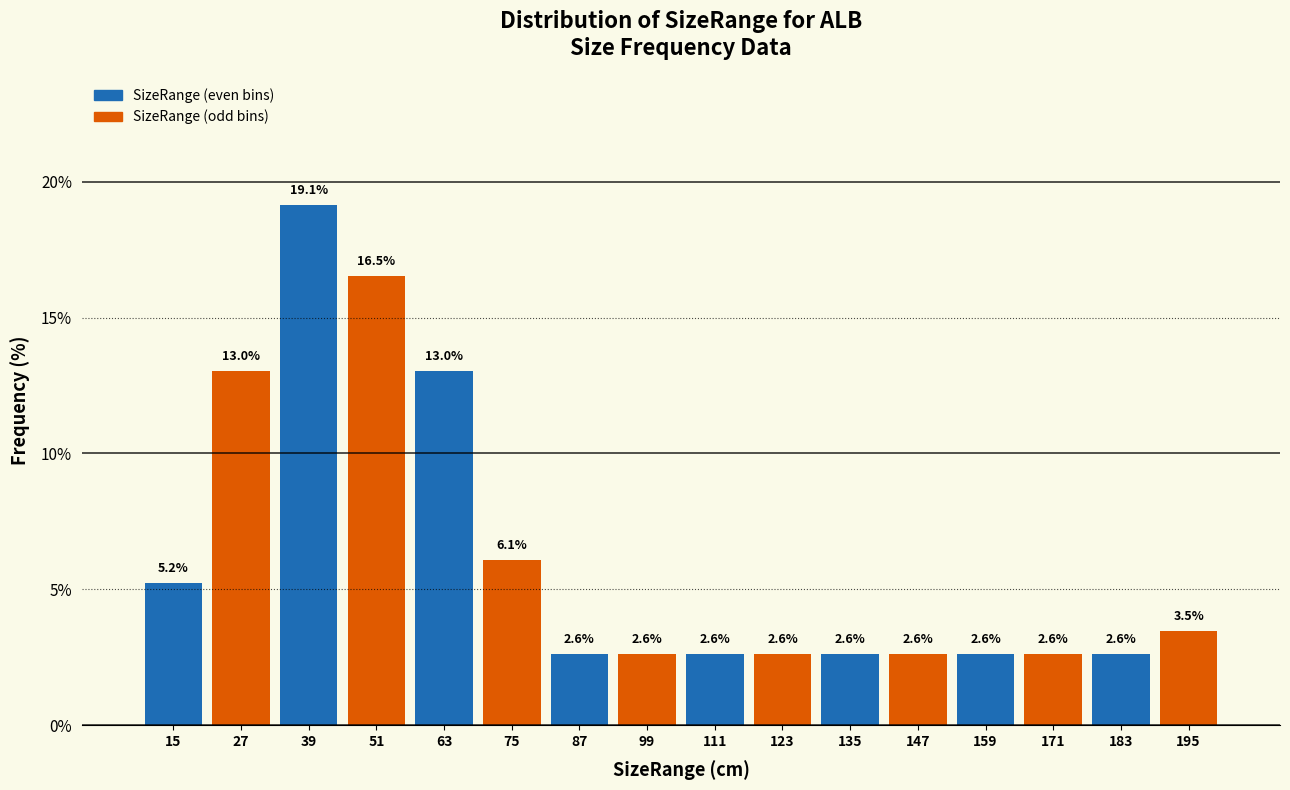

How tall is the bar that spans 190 to 202 on the x-axis? The bar edges are not printed on the chart, so give them approximately, as read against the axis.

3.5